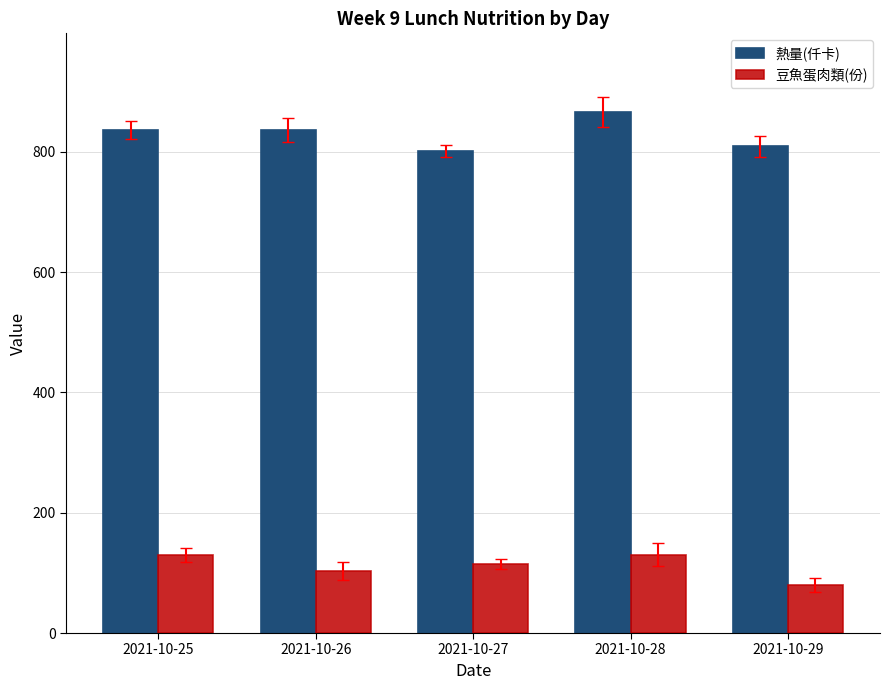

Rank the series by their maximum value, from lowest to highest.

豆魚蛋肉類(份), 熱量(仟卡)